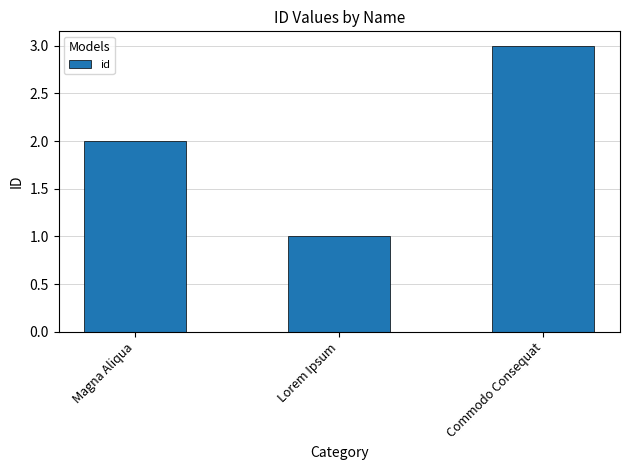

List the labels in order of value, largest first.

Commodo Consequat, Magna Aliqua, Lorem Ipsum